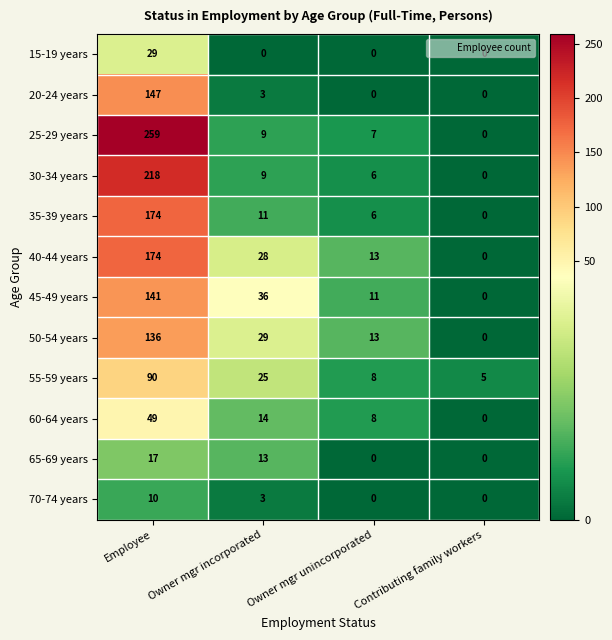

Which series has the widest spread of values?

25-29 years